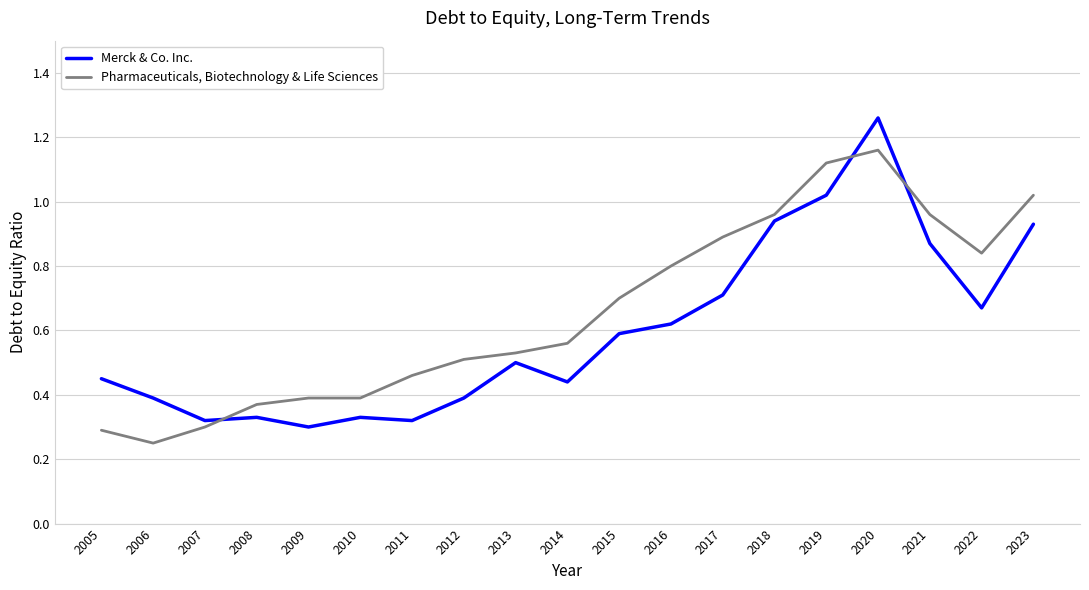

Which series changed the most between 2009 and 2018?

Merck & Co. Inc.